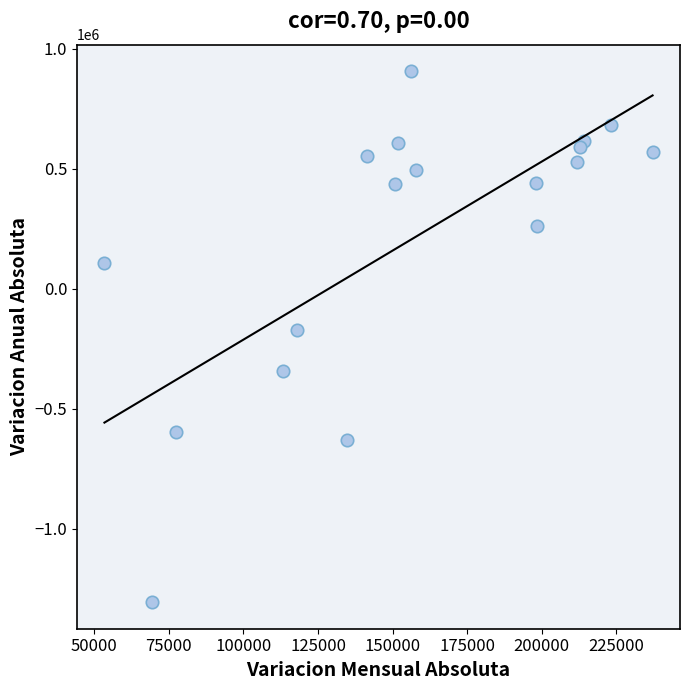

What Y value in the scatter plot is closest to -199641?

-169706.7